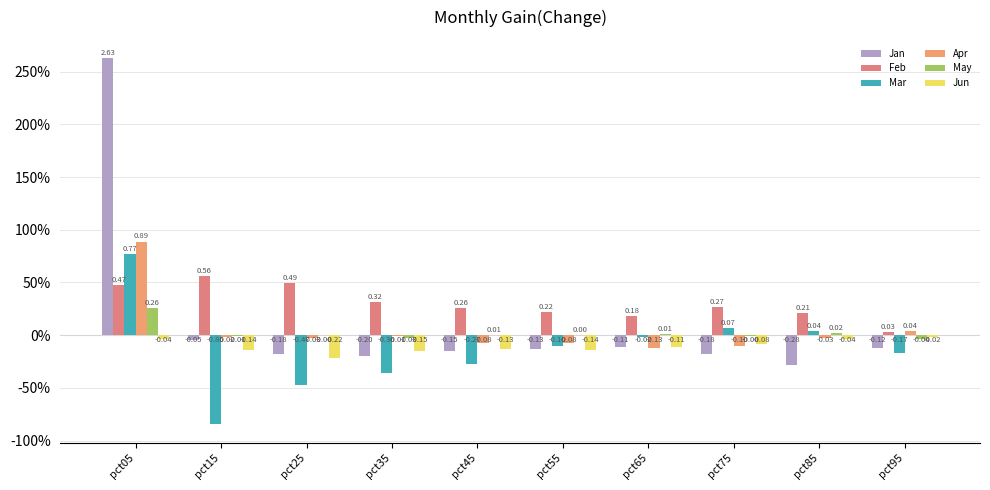

Are the bars horizontal?

No